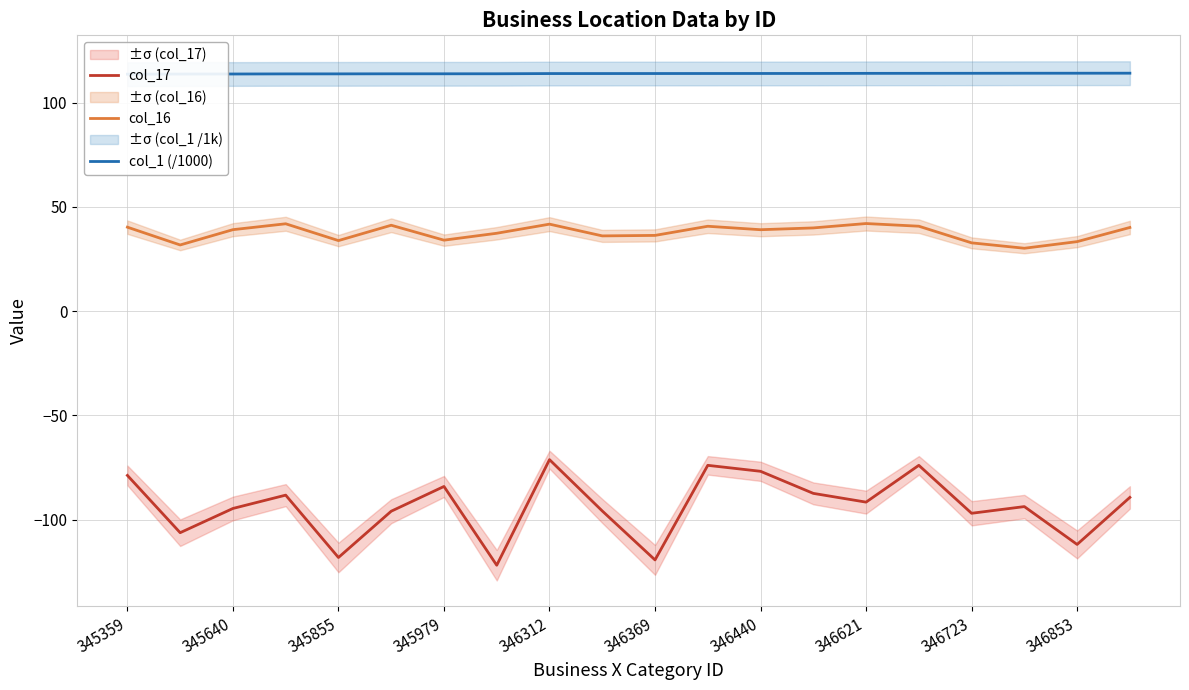

What is the highest value of the col_1 (/1000) series?

114.2